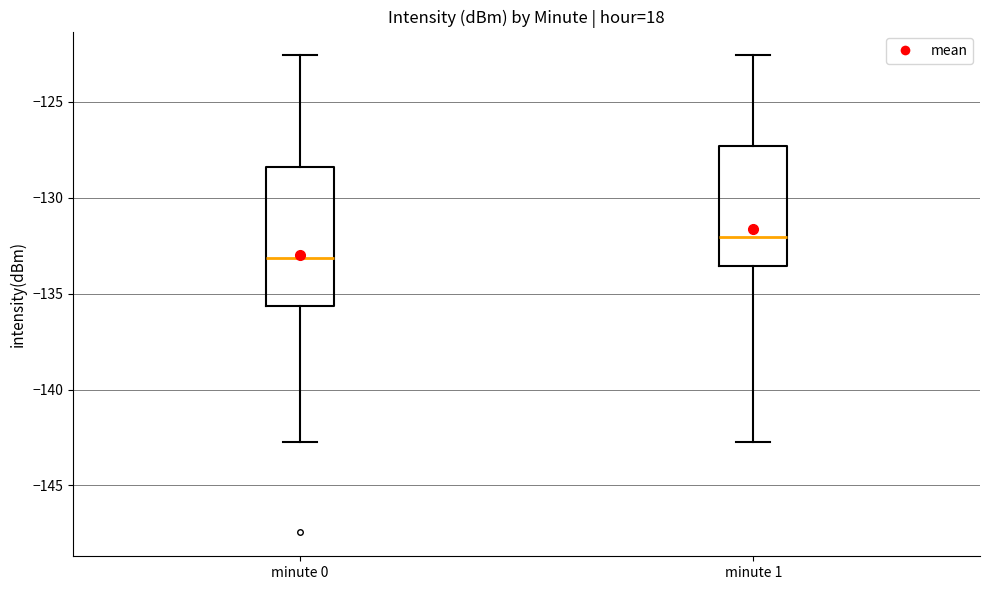

Reading left to right, transcribe this box plot: for each box, give where its median line is, the range the box spans, and where its two whiskers end, as read against the y-axis. The values are not printed on the chart, so give them approximately, as read against the axis.

minute 0: median -133.0, box -135.5 to -128.5, whiskers -142.5 to -122.5
minute 1: median -132.0, box -133.5 to -127.5, whiskers -142.5 to -122.5